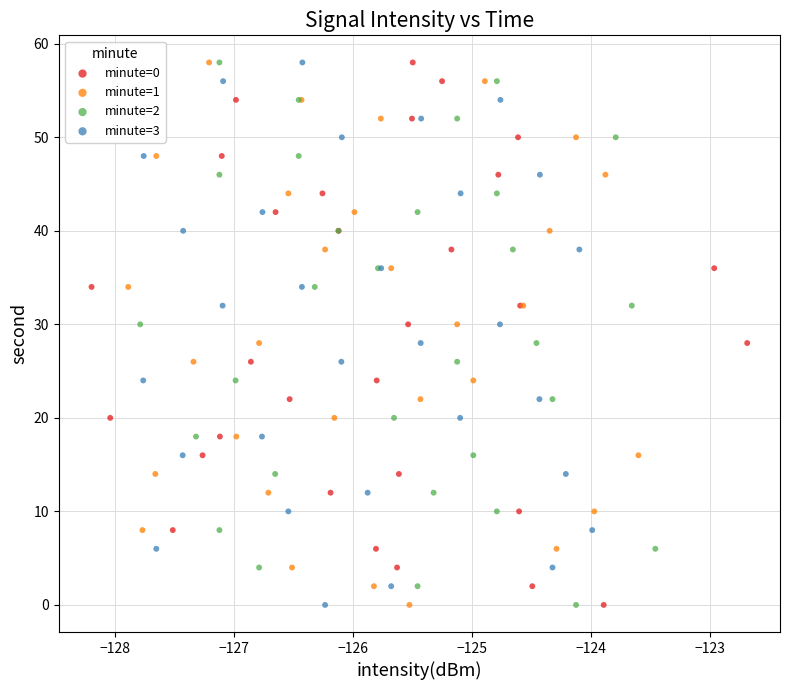

What are all the series names shown in the legend?

minute=0, minute=1, minute=2, minute=3